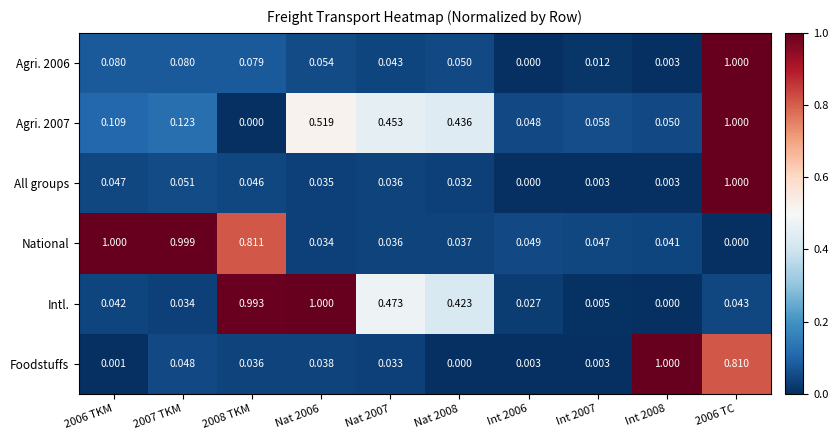

What is the spread (max minus min) of values at 2007 TKM?

1.0